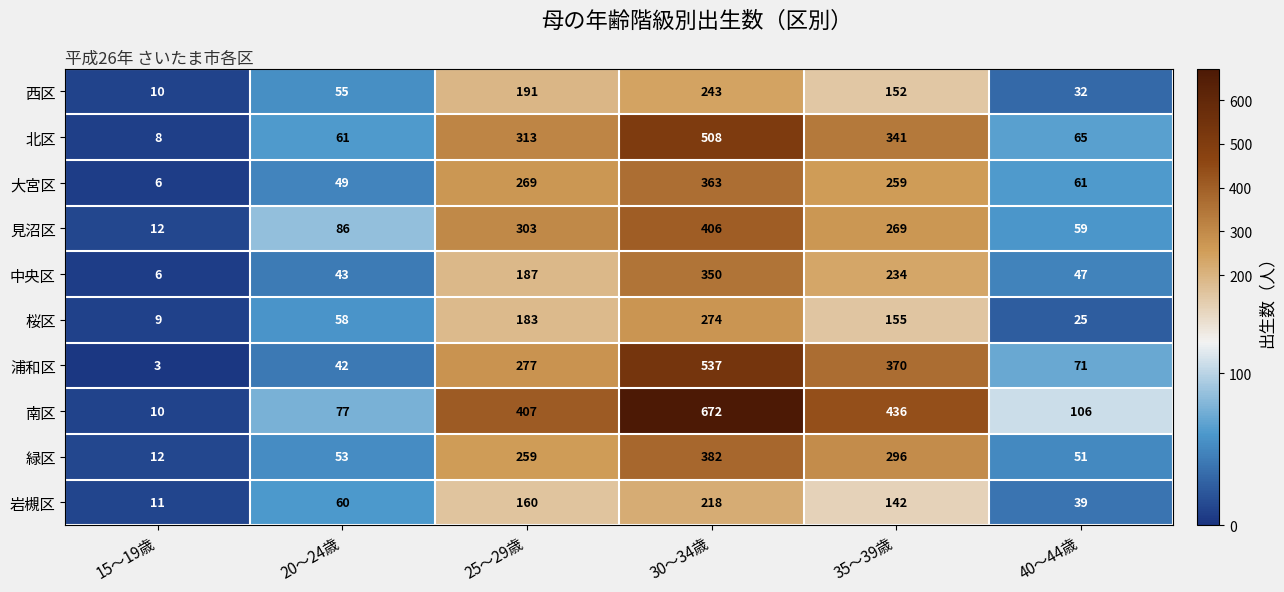

How many categories are shown in the chart?

6